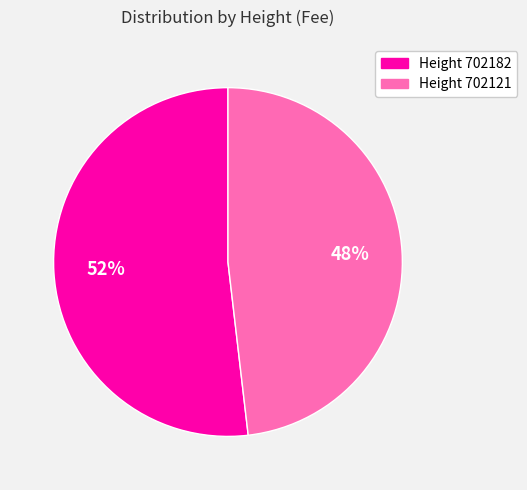

To the nearest percent, what is the difference between the largest and smallest slice percentages?

4%